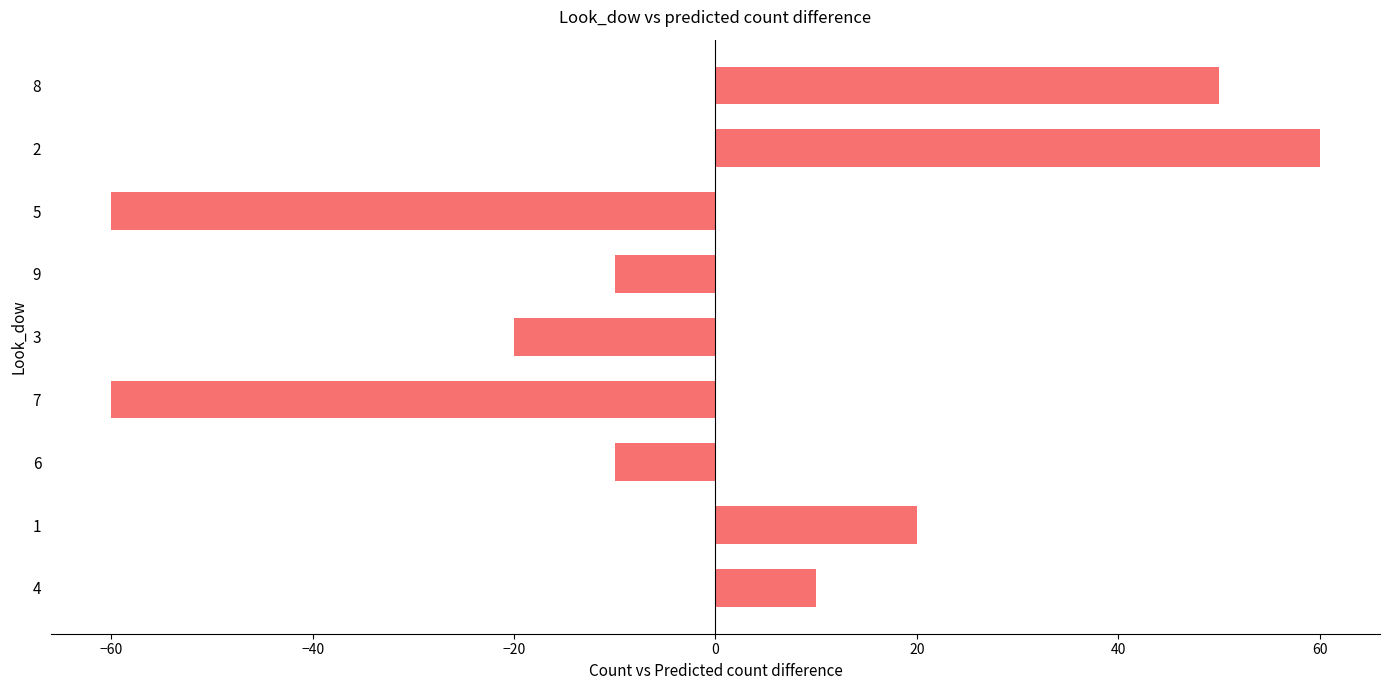

How many positive values are there?

4